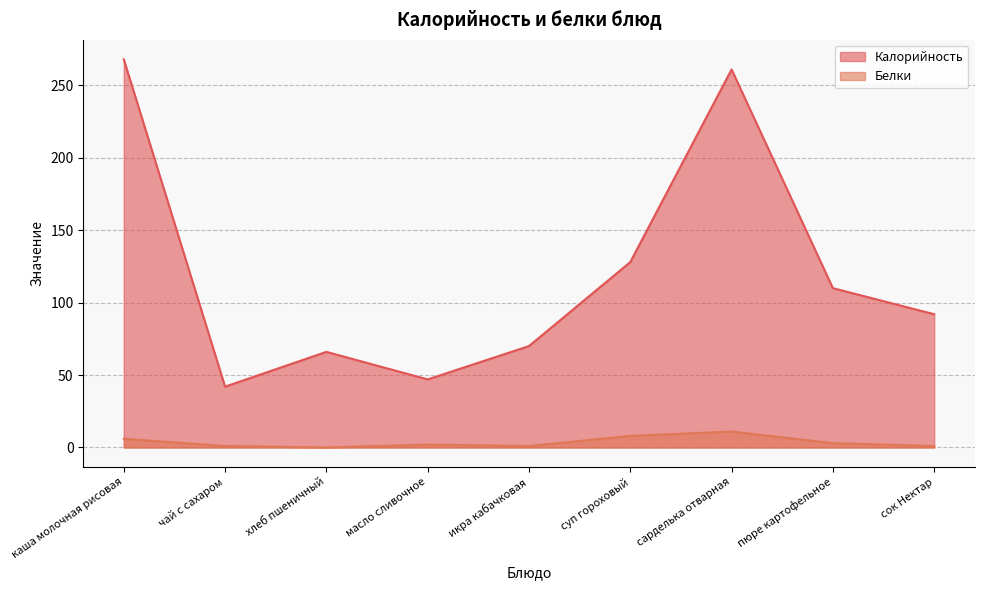

Reading left to right, list all the values displayed in this chart.

Калорийность: каша молочная рисовая=268	чай с сахаром=42	хлеб пшеничный=66	масло сливочное=47	икра кабачковая=70	суп гороховый=128	сарделька отварная=261	пюре картофельное=110	сок Нектар=92
Белки: каша молочная рисовая=6	чай с сахаром=1	хлеб пшеничный=0	масло сливочное=2	икра кабачковая=1	суп гороховый=8	сарделька отварная=11	пюре картофельное=3	сок Нектар=1